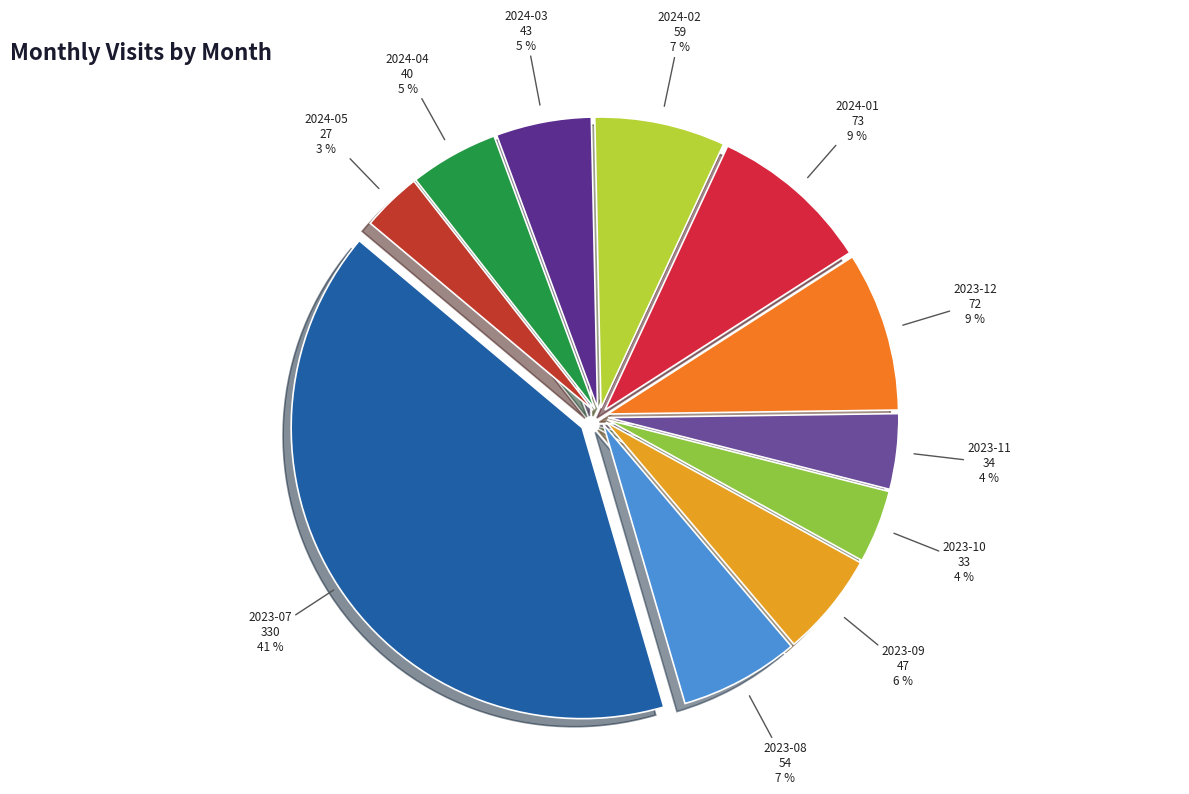

Is 2023-12 the majority of the pie?

No